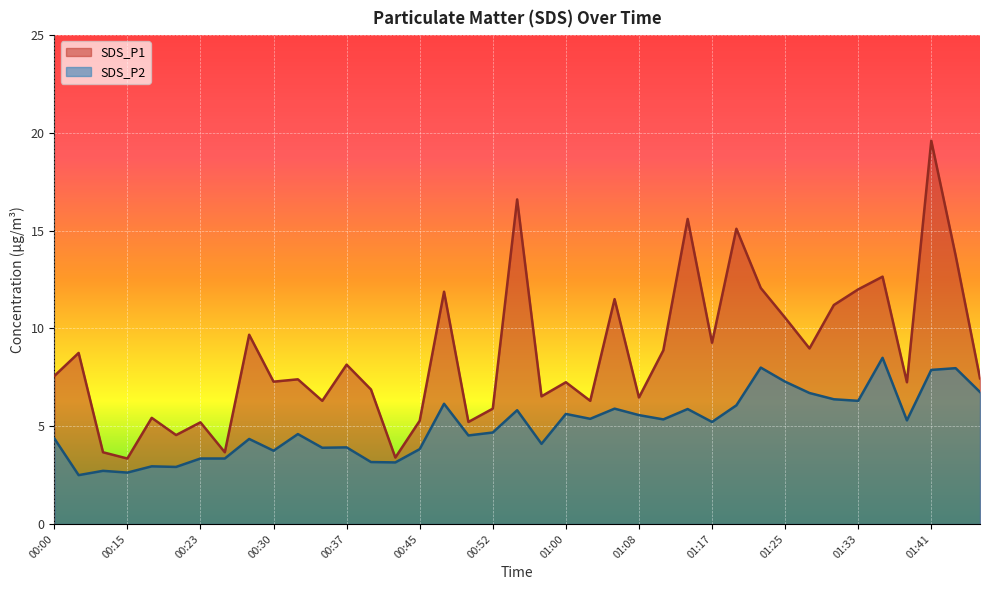

Which category has the lowest value across all series?

00:02